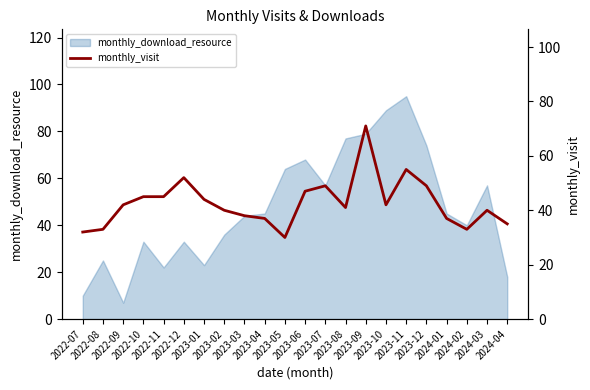

The chart shows a value of 45 at 2022-10. True or false?

True